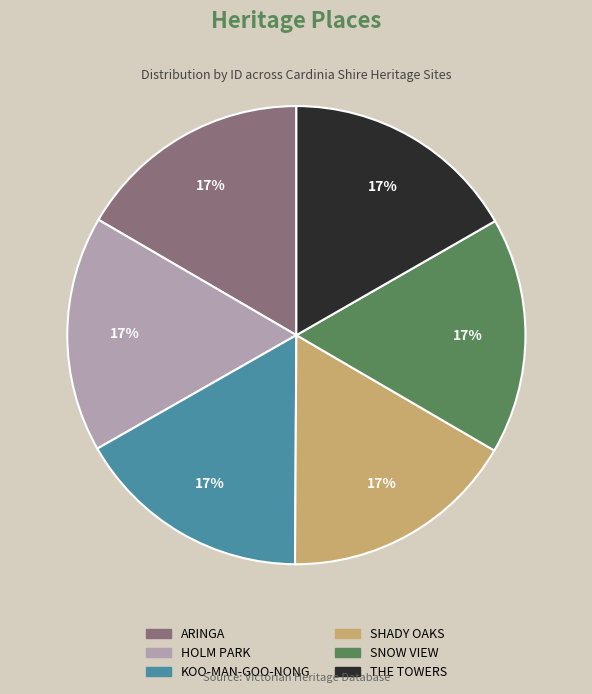

Is THE TOWERS the majority of the pie?

No